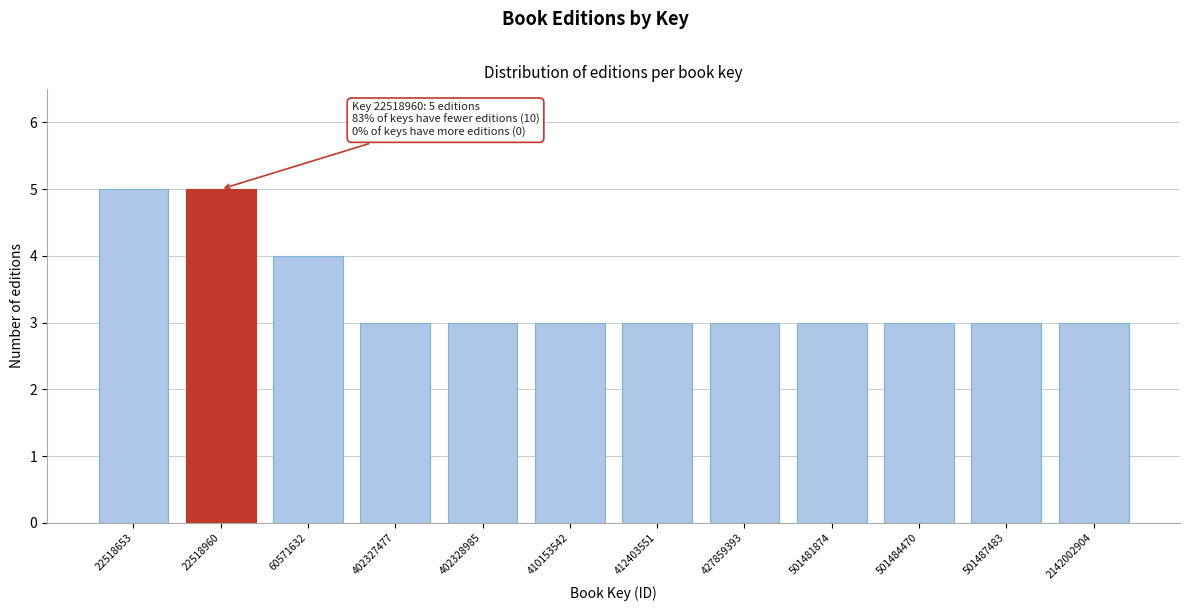

Reading left to right, extract all data points from this chart.

5	5	4	3	3	3	3	3	3	3	3	3